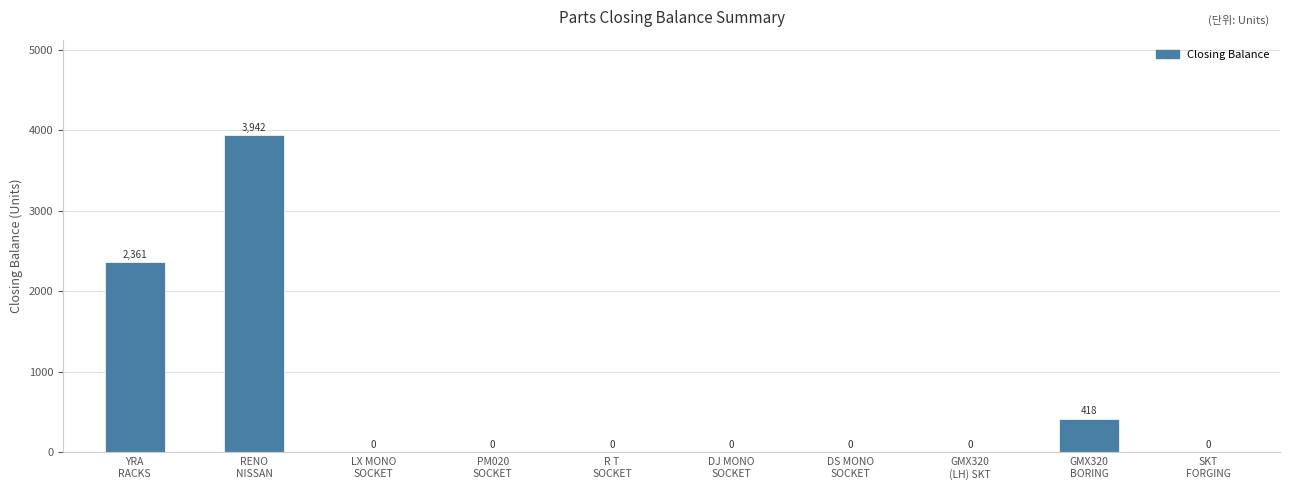

How many values are between 0 and 418?

8